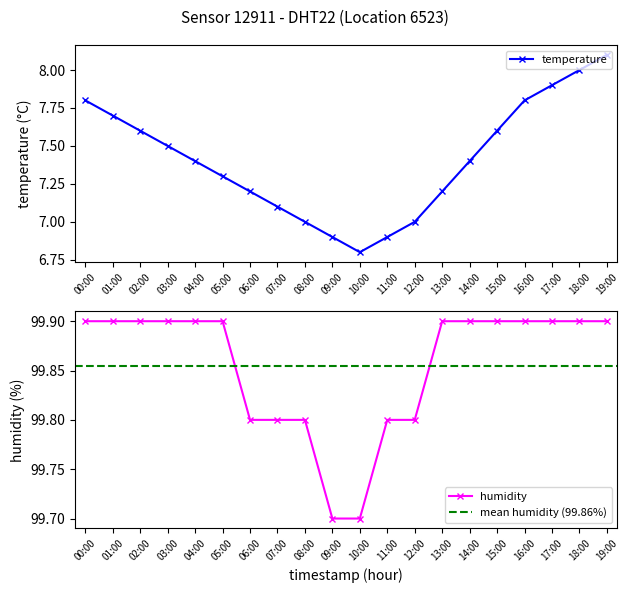

How many lines are shown in the chart?

2